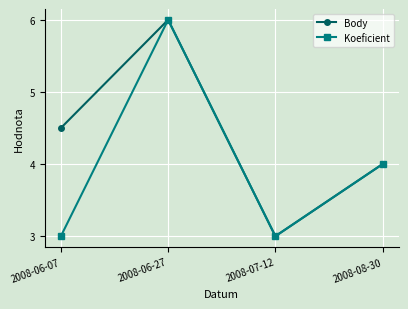

Is this an area chart (filled region under the line)?

No